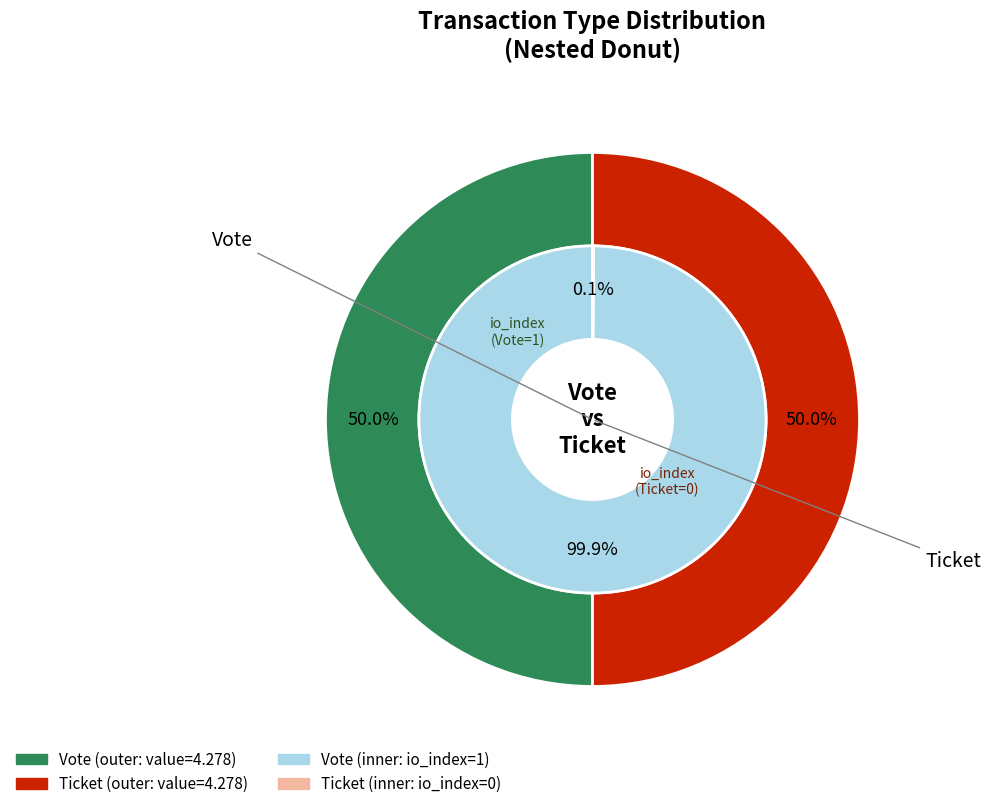

To the nearest percent, what is the average slice percentage?

50%